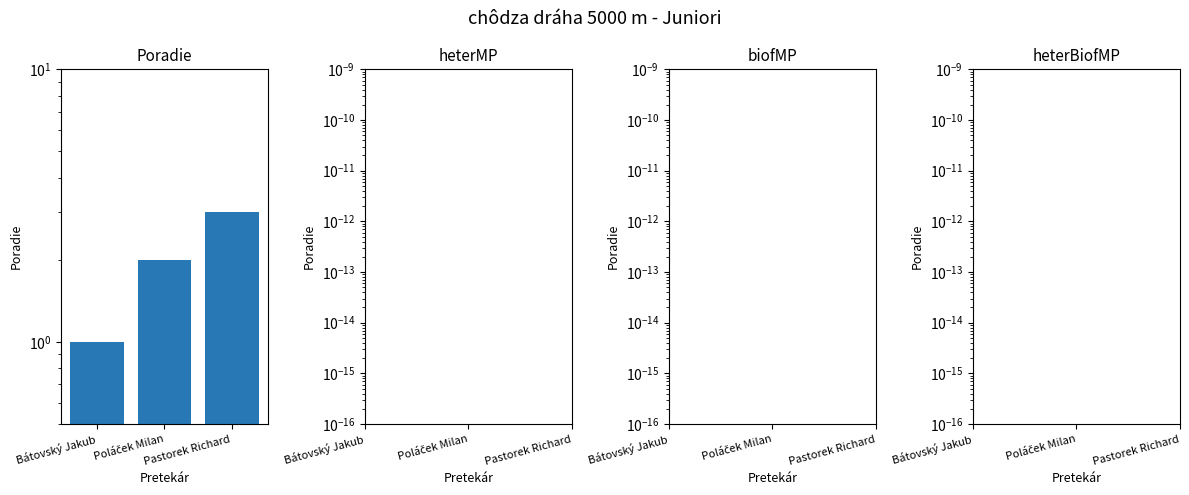

Reading right to left, extract all data points from this chart.

3	2	1